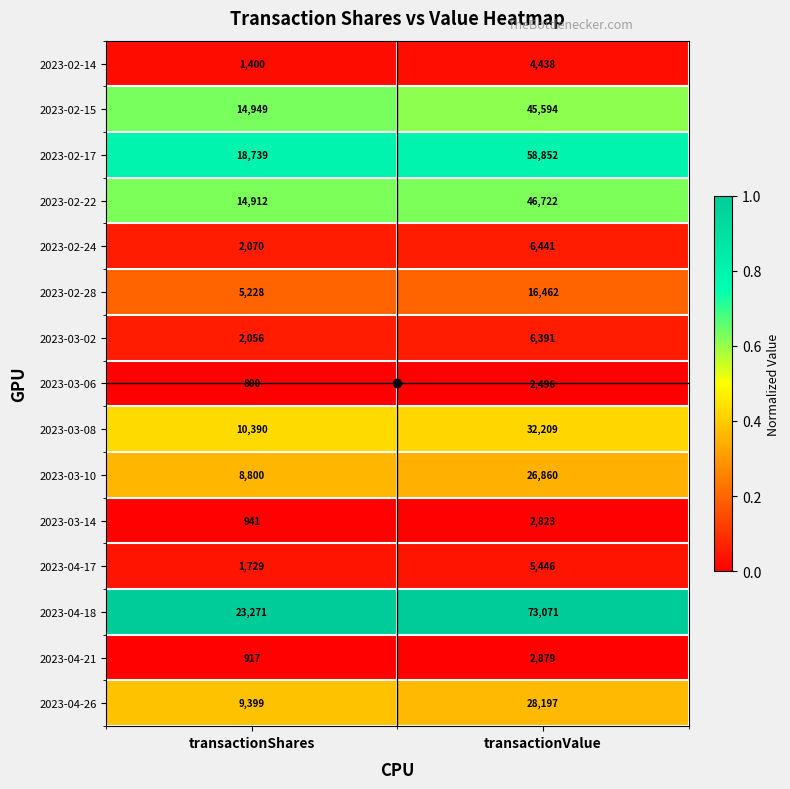

At which category is the sum across all series the highest?

transactionValue